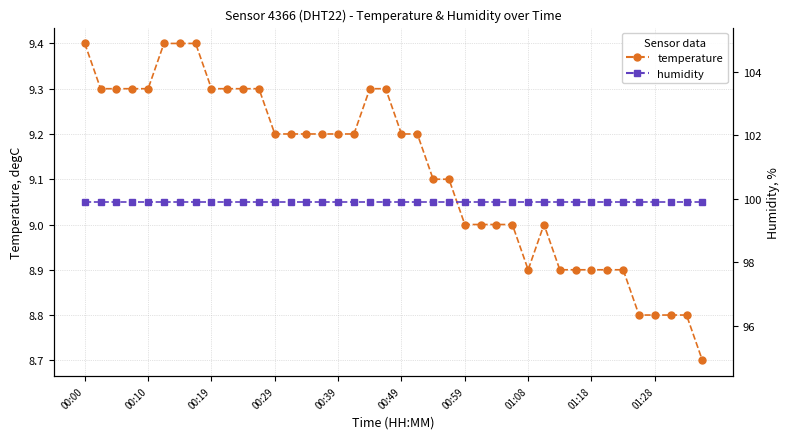

Which series has the widest spread of values?

temperature